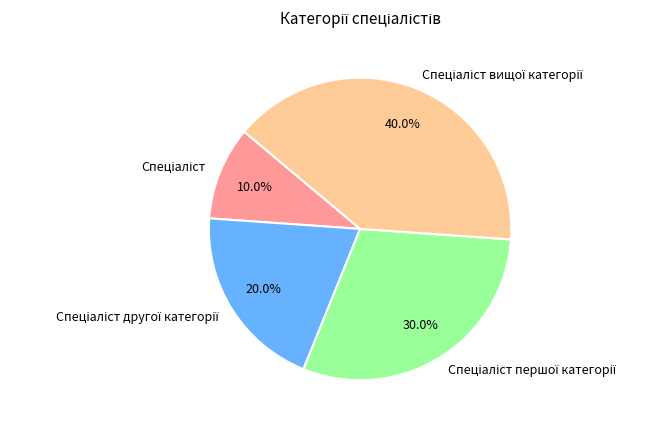

Does any single category account for the majority?

No